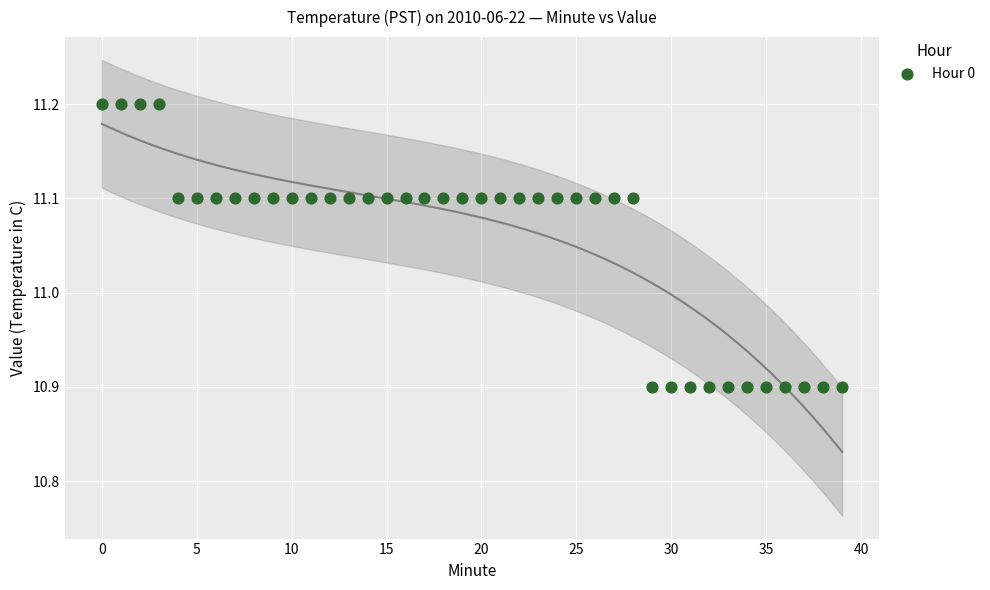

What is the range of Y values (max minus min)?

0.3